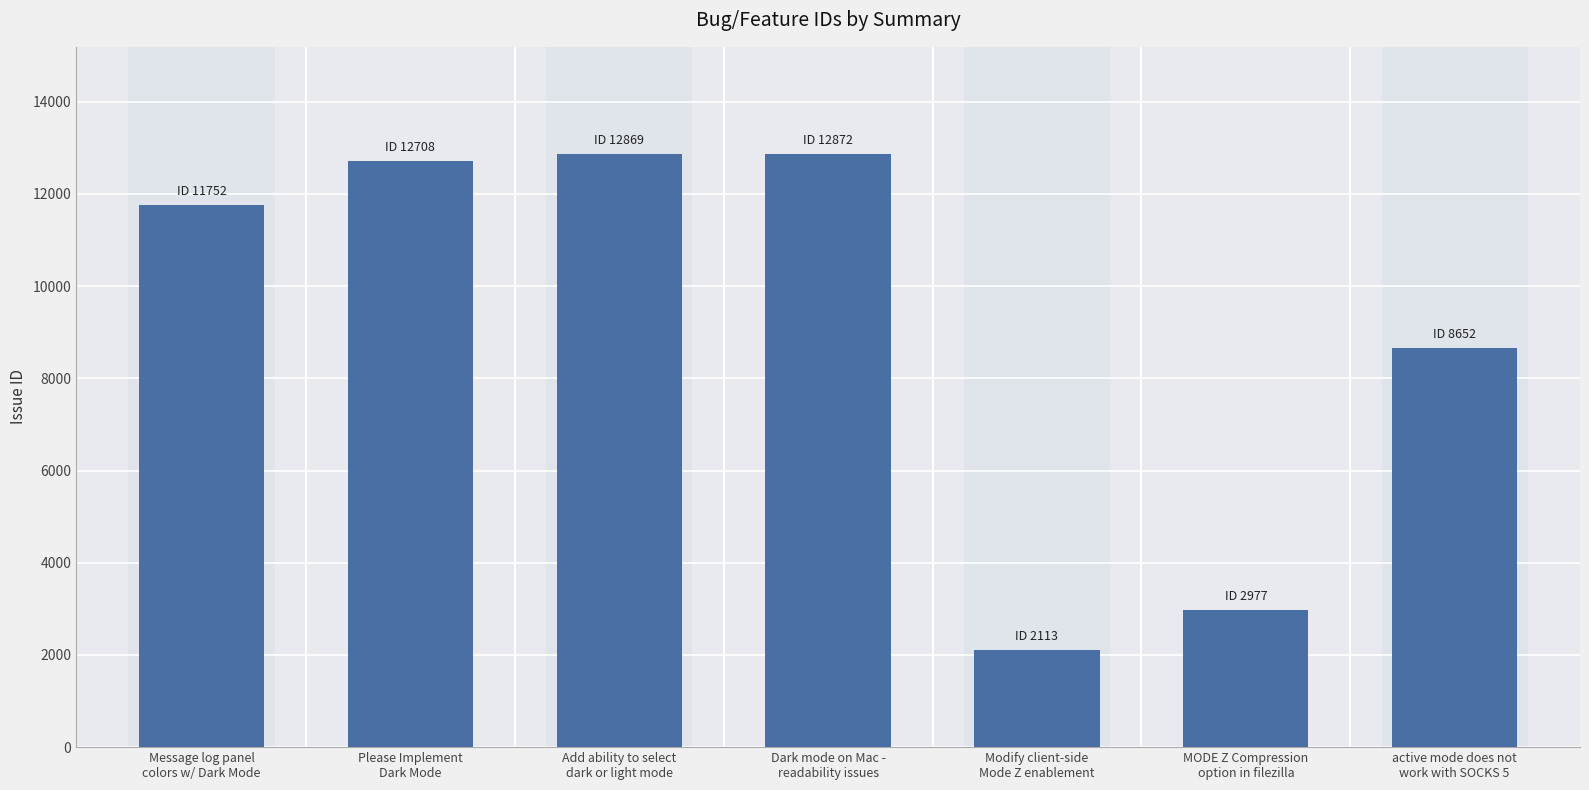

The chart shows a value of 2113 at Modify client-side
Mode Z enablement. True or false?

True